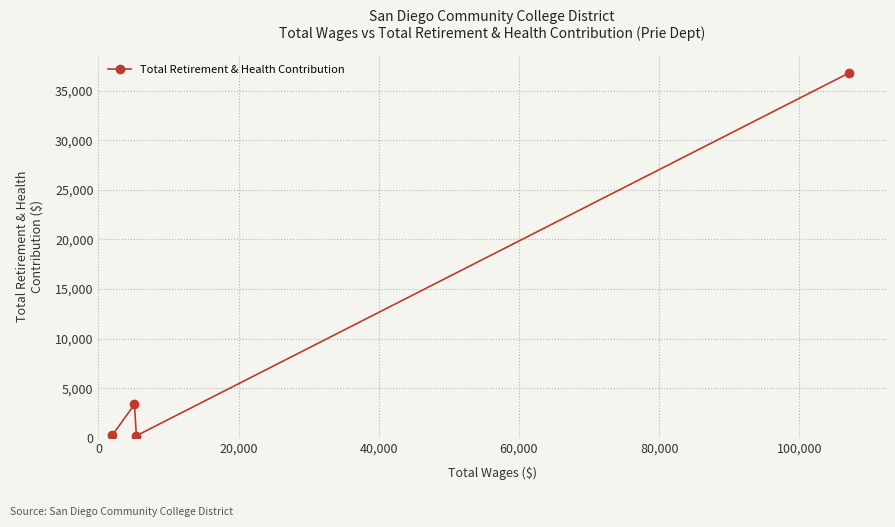

What is the maximum value shown in the chart?

36783